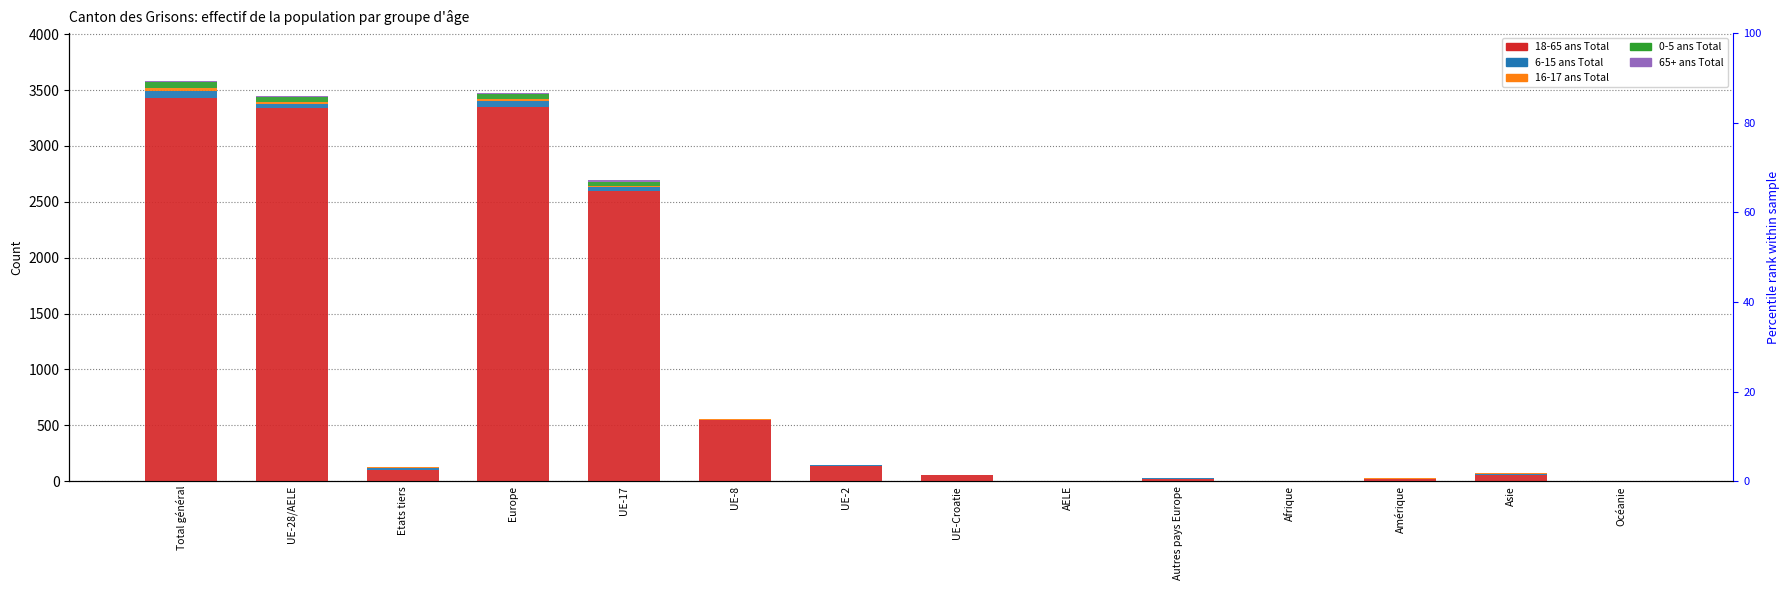

Reading left to right, what are all the values shown in this chart?

18-65 ans Total: 3433	3336	97	3352	2593	548	138	56	1	16	4	21	55	1
6-15 ans Total: 63	42	21	50	38	2	2	0	0	8	0	2	11	0
16-17 ans Total: 26	16	10	20	13	3	0	0	0	4	1	2	3	0
0-5 ans Total: 46	45	1	45	36	7	2	0	0	0	0	0	1	0
65+ ans Total: 12	11	1	11	11	0	0	0	0	0	0	1	0	0